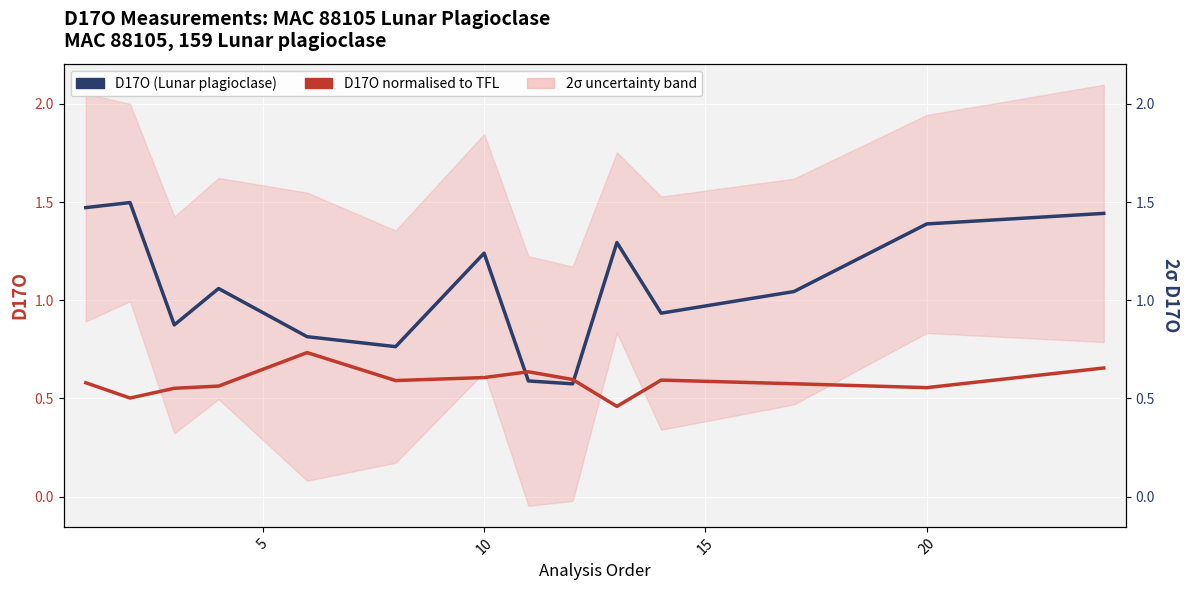

After their last crossing, which series has the higher values: D17O (Lunar plagioclase) or D17O normalised to TFL?

D17O (Lunar plagioclase)